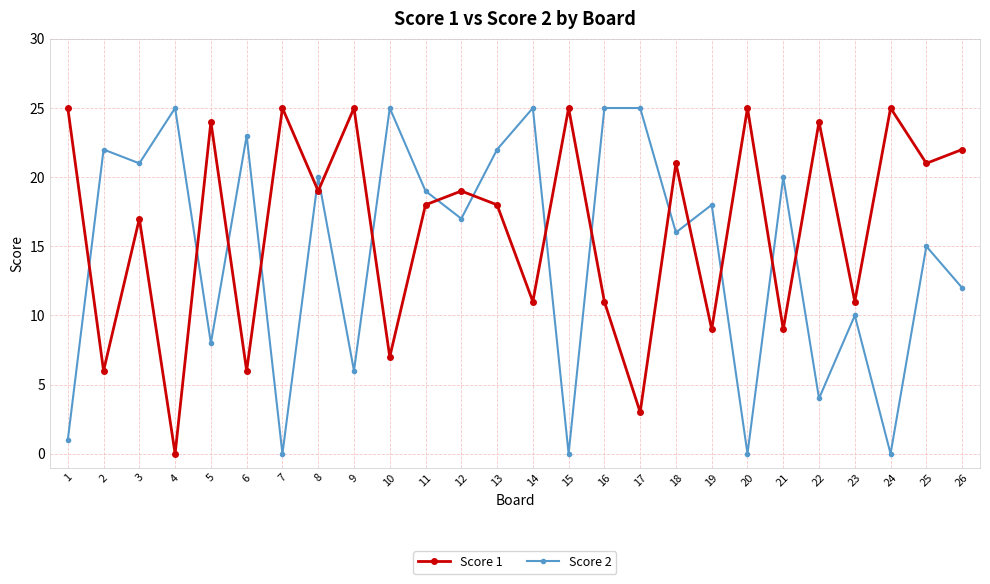

How many interior local valleys does the Score 2 series have?

10